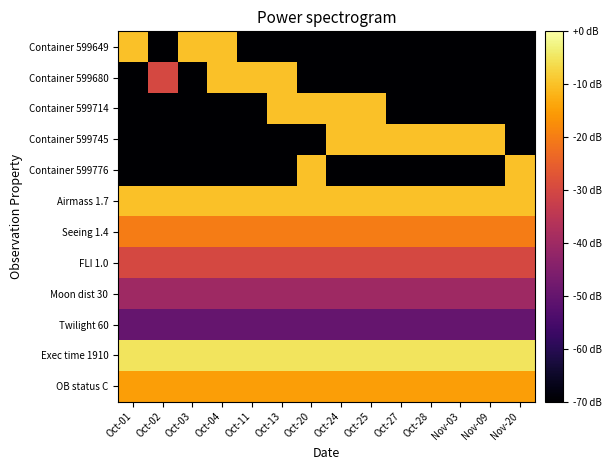

Which series has the largest range (max minus min)?

Container 599649